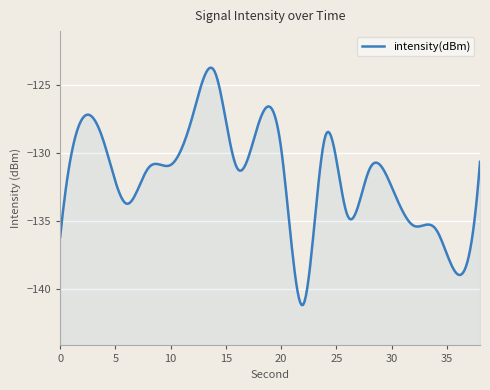

How many points are higher than both their immediate neighbors (excluding endpoints)?

5